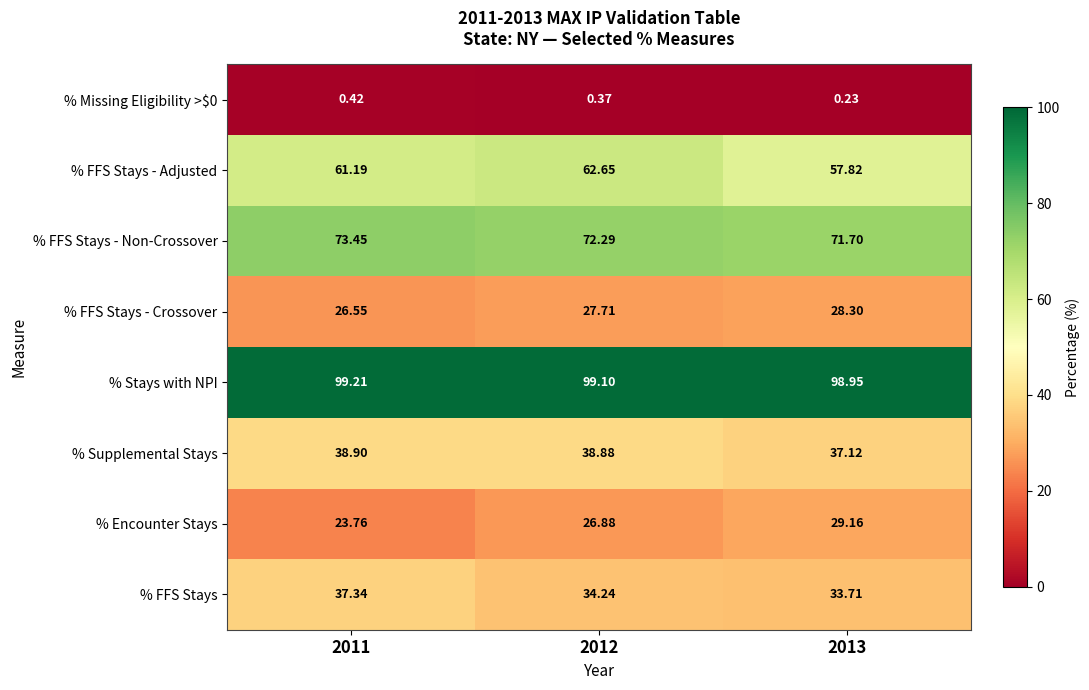

Which series has the largest total across all categories?

% Stays with NPI